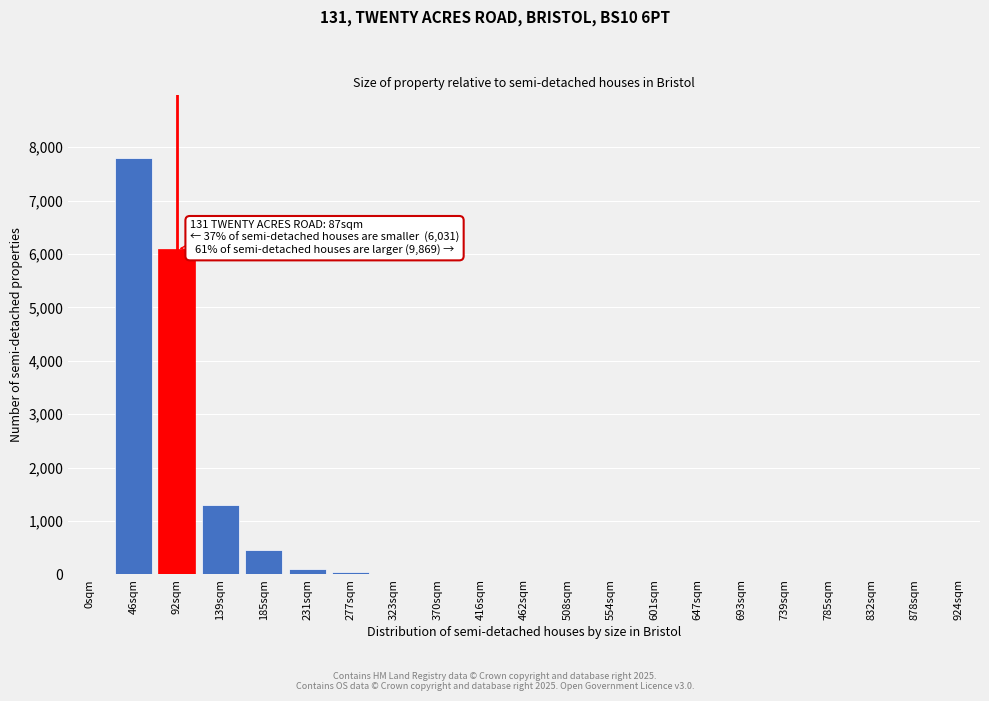

At which label is the value closest to 3900?

92sqm